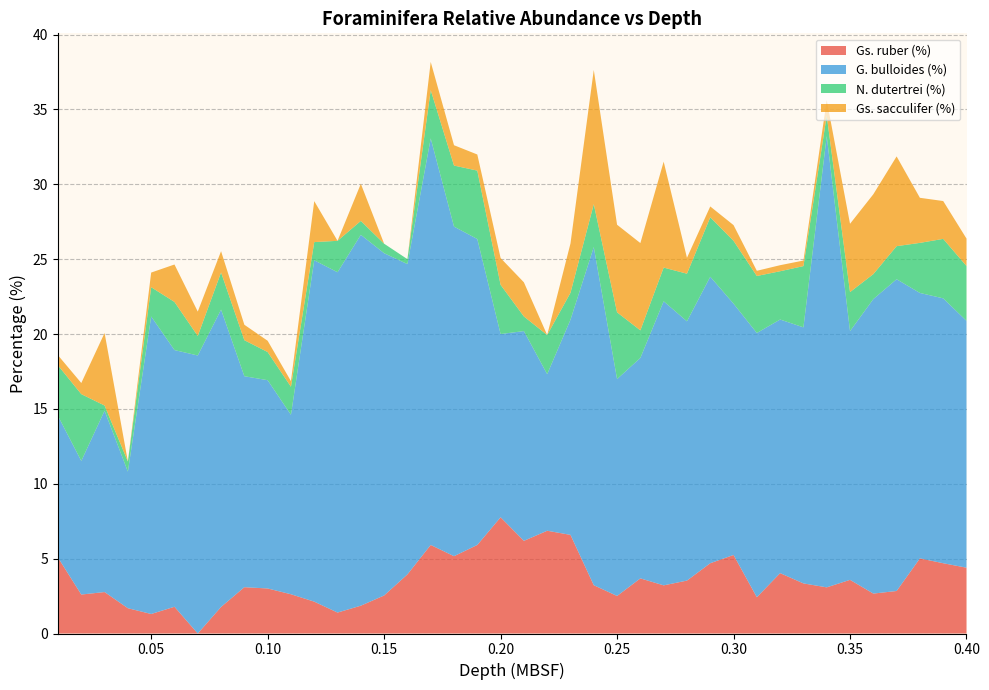

Reading right to left, what are all the values shown in this chart?

Gs. ruber (%): 4.4	4.7	5.0	2.8	2.7	3.6	3.1	3.3	4.0	2.4	5.2	4.7	3.5	3.2	3.7	2.5	3.2	6.6	6.9	6.2	7.8	5.9	5.2	5.9	3.9	2.5	1.9	1.4	2.1	2.6	3.0	3.1	1.8	0.0	1.8	1.3	1.7	2.8	2.6	5.1
G. bulloides (%): 16.5	17.7	17.7	20.8	19.7	16.6	30.1	17.1	16.9	17.6	16.8	19.1	17.3	19.0	14.7	14.5	22.6	14.4	10.5	14.0	12.2	20.4	22.0	27.2	20.7	22.9	24.8	22.7	22.8	12.0	13.9	14.1	19.9	18.6	17.1	19.9	9.1	12.1	8.9	9.5
N. dutertrei (%): 3.7	4.0	3.3	2.2	1.7	2.6	1.4	4.1	3.2	3.8	4.2	4.0	3.2	2.3	1.8	4.5	2.9	1.8	2.6	1.0	3.3	4.6	4.1	3.2	0.3	0.6	0.9	2.1	1.2	1.9	1.9	2.4	2.5	1.3	3.2	2.0	0.7	0.3	4.5	3.4
Gs. sacculifer (%): 1.8	2.5	3.0	6.0	5.3	4.6	1.0	0.4	0.4	0.3	1.0	0.7	1.1	7.1	5.8	5.8	9.0	3.3	0.0	2.3	1.8	1.1	1.4	1.9	0.0	0.0	2.5	0.0	2.7	0.4	0.8	1.0	1.4	1.6	2.5	1.0	0.0	4.8	0.7	0.7